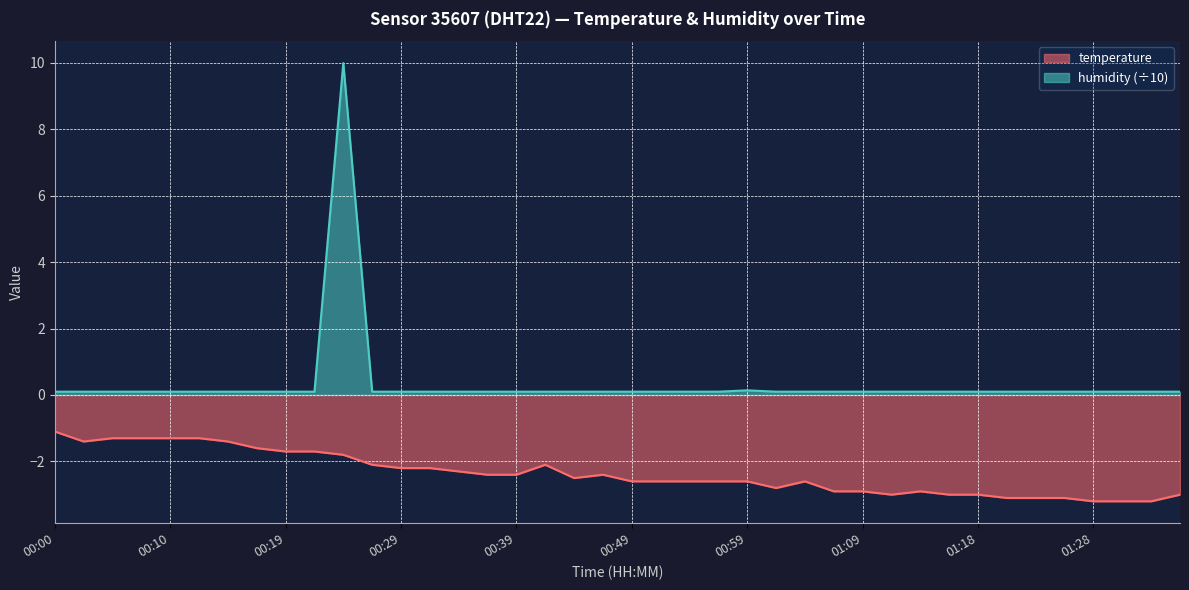

Reading left to right, list all the values displayed in this chart.

temperature: -1.1	-1.4	-1.3	-1.3	-1.3	-1.3	-1.4	-1.6	-1.7	-1.7	-1.8	-2.1	-2.2	-2.2	-2.3	-2.4	-2.4	-2.1	-2.5	-2.4	-2.6	-2.6	-2.6	-2.6	-2.6	-2.8	-2.6	-2.9	-2.9	-3.0	-2.9	-3.0	-3.0	-3.1	-3.1	-3.1	-3.2	-3.2	-3.2	-3.0
humidity: 0.1	0.1	0.1	0.1	0.1	0.1	0.1	0.1	0.1	0.1	10.0	0.1	0.1	0.1	0.1	0.1	0.1	0.1	0.1	0.1	0.1	0.1	0.1	0.1	0.1	0.1	0.1	0.1	0.1	0.1	0.1	0.1	0.1	0.1	0.1	0.1	0.1	0.1	0.1	0.1